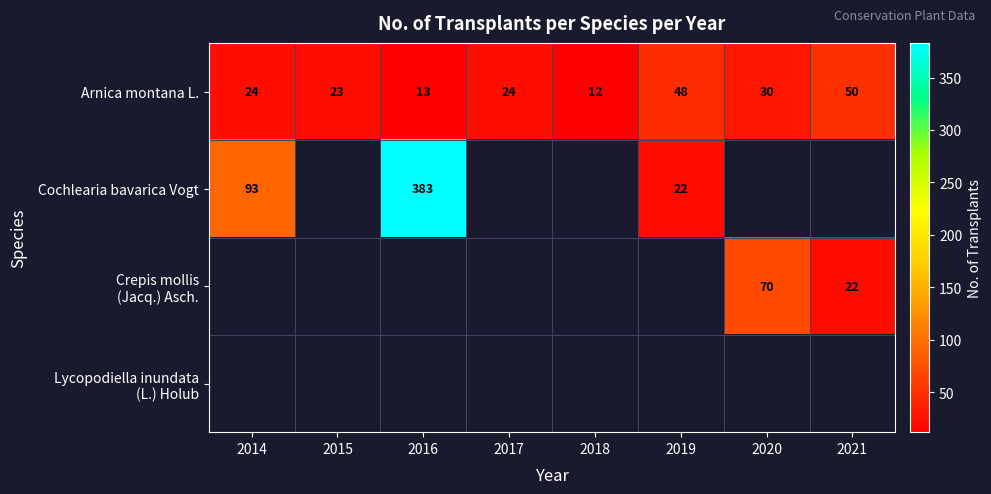

What is the sum of the Arnica montana L. values at 2019 and 2014?

72